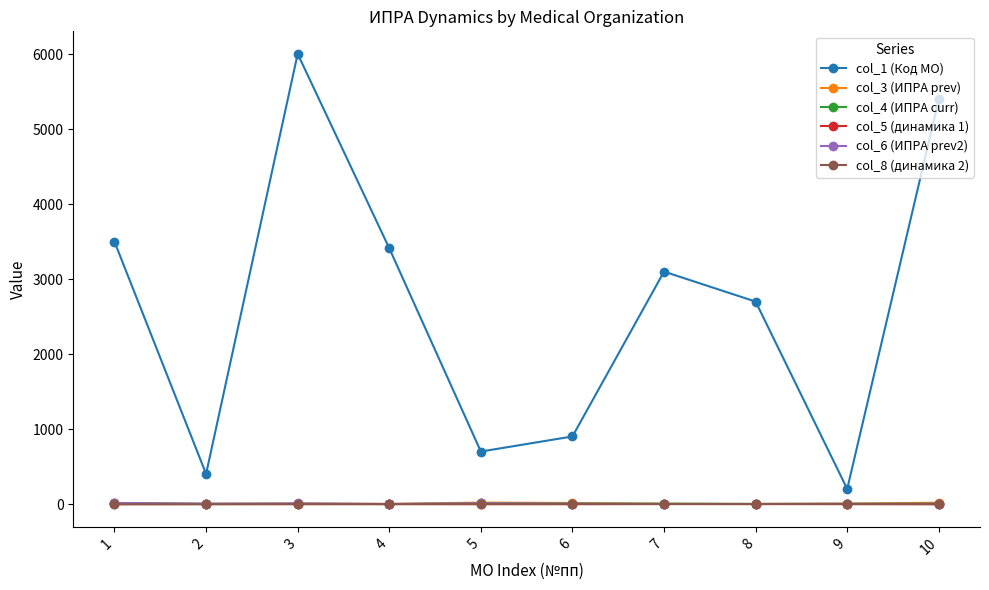

What is the smallest value displayed?

-3.7